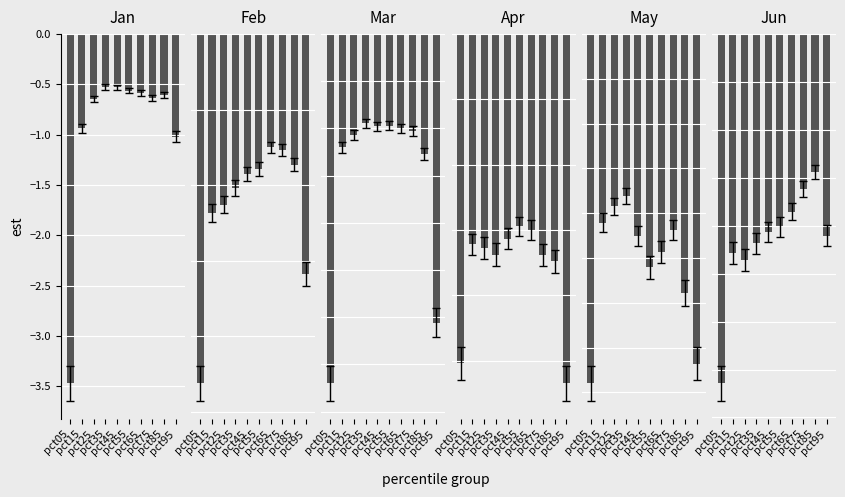

Where is Jan nearest to the value -1?

pct95